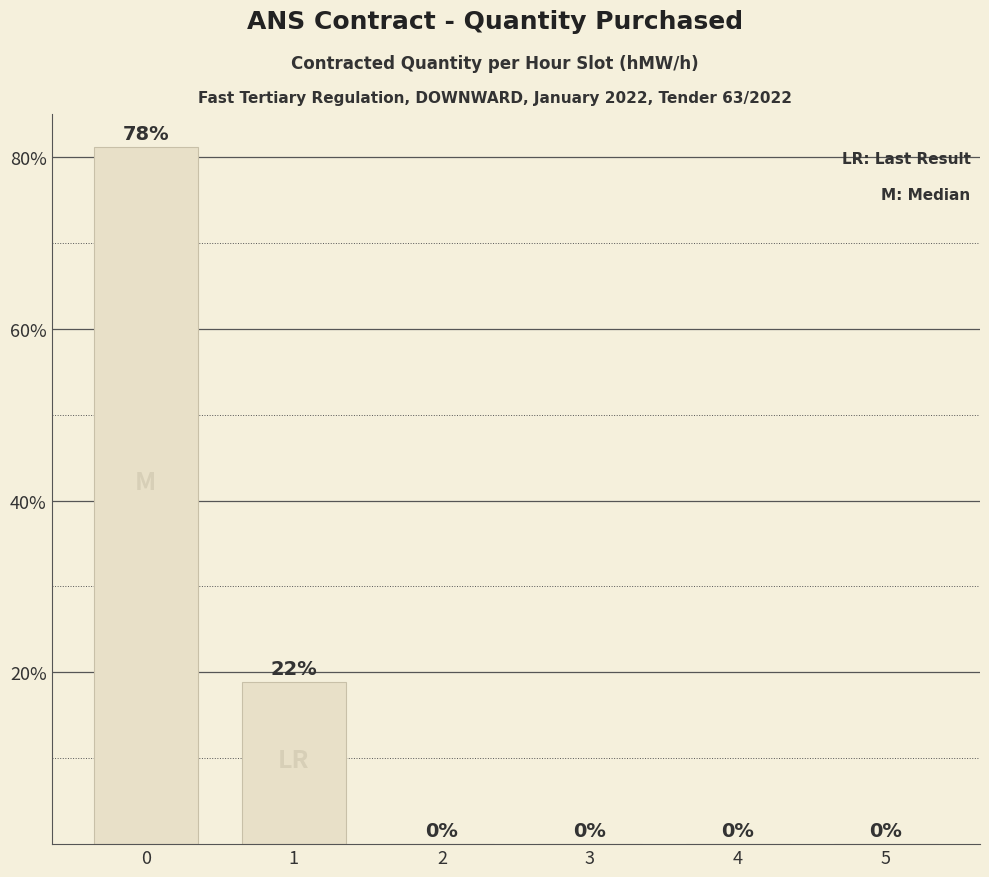

What is the sum of all values?

100.0